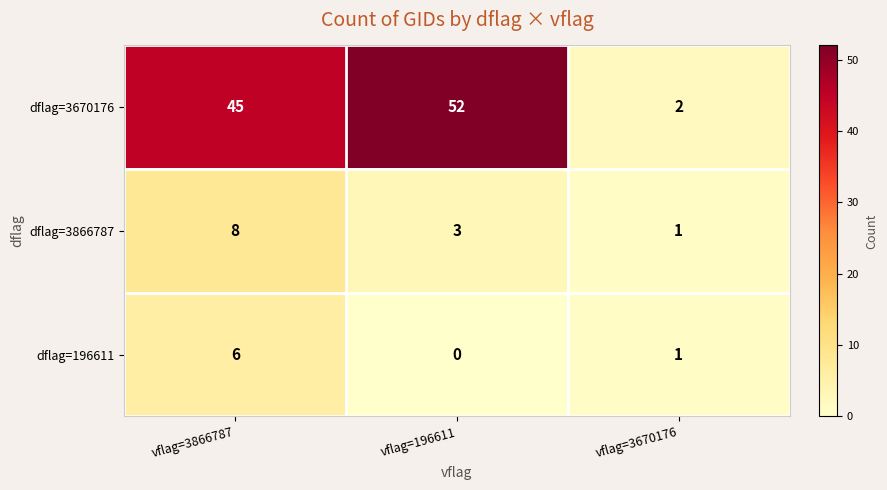

What is the spread (max minus min) of values at vflag=3866787?

39